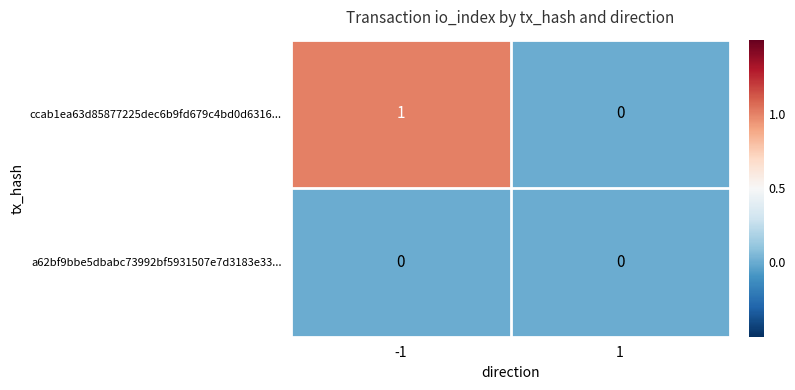

How many data points does each series have?

2